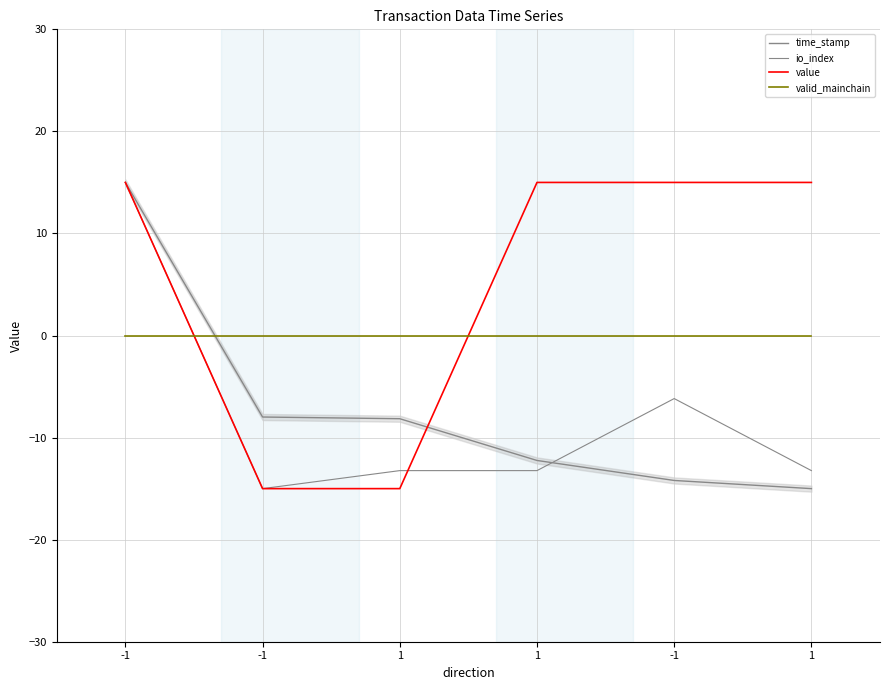

What is the difference between the maximum and minimum values in the value series?

30.0